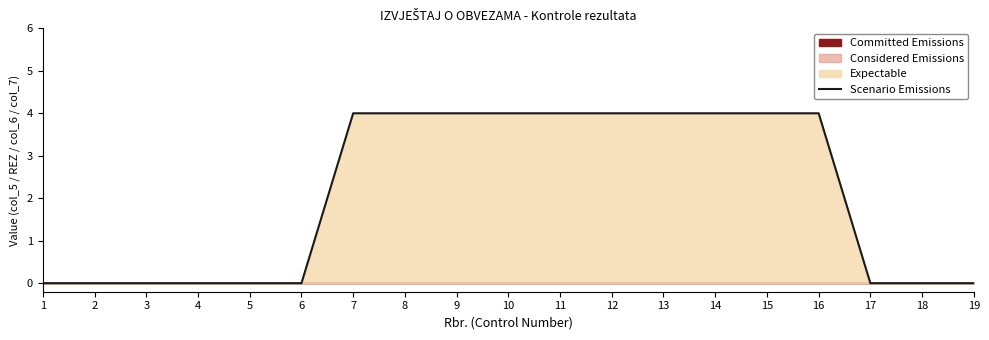

Approximately how many times larger is the value at 16 compared to 8?

1.0